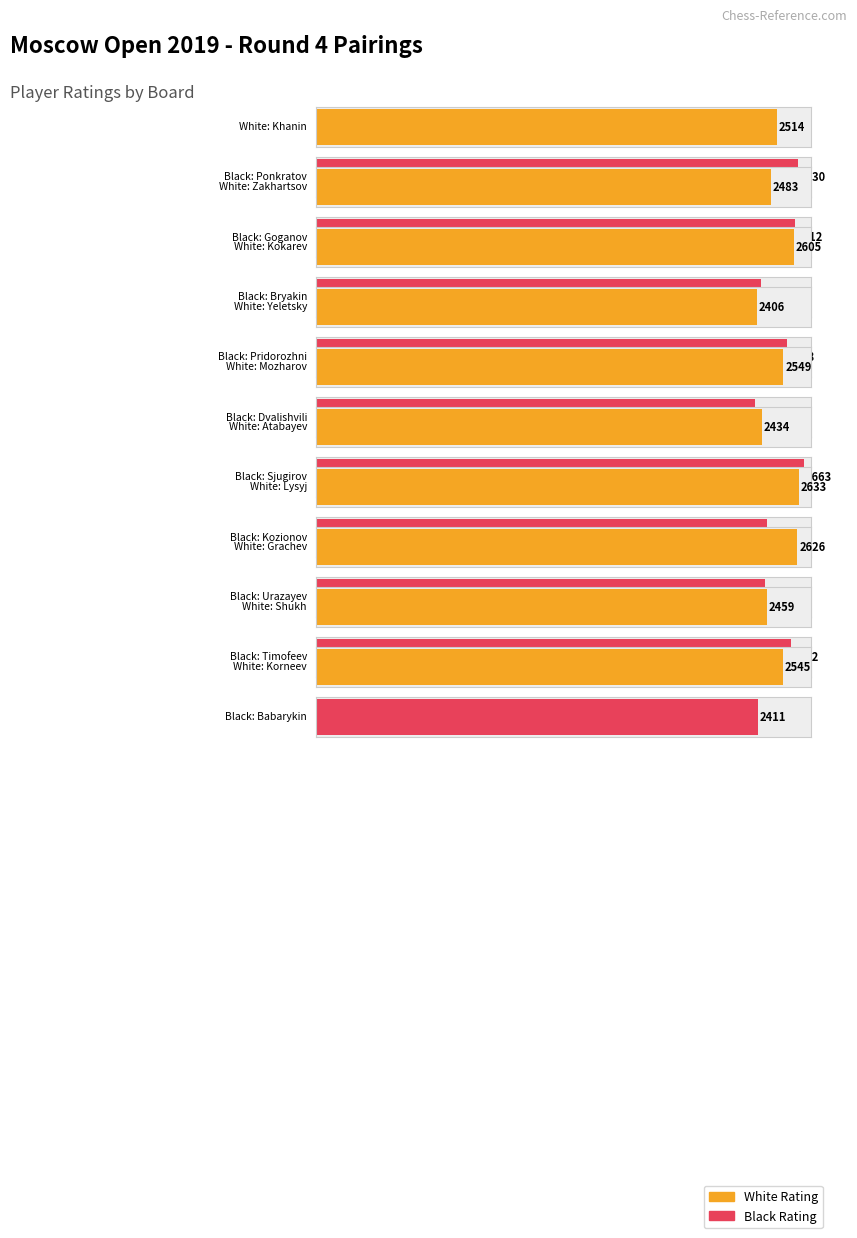

List the series in order of their overall mean, highest first.

White Rating, Black Rating